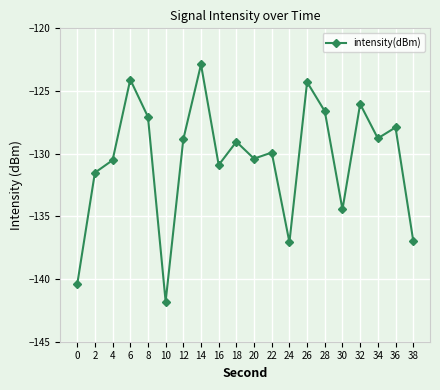

What value does the data have at 22?

-129.9